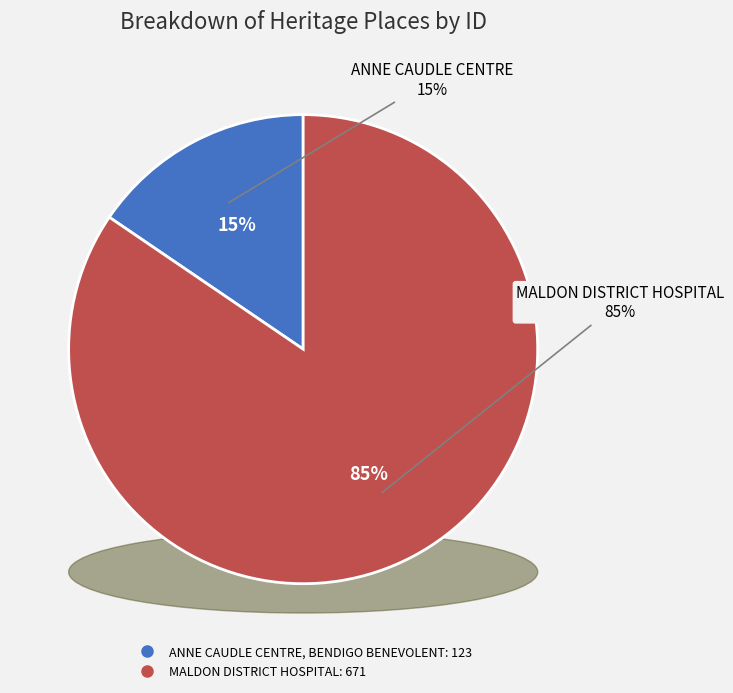

Does ANNE CAUDLE CENTRE, BENDIGO BENEVOLENT represent more than half of the total?

No